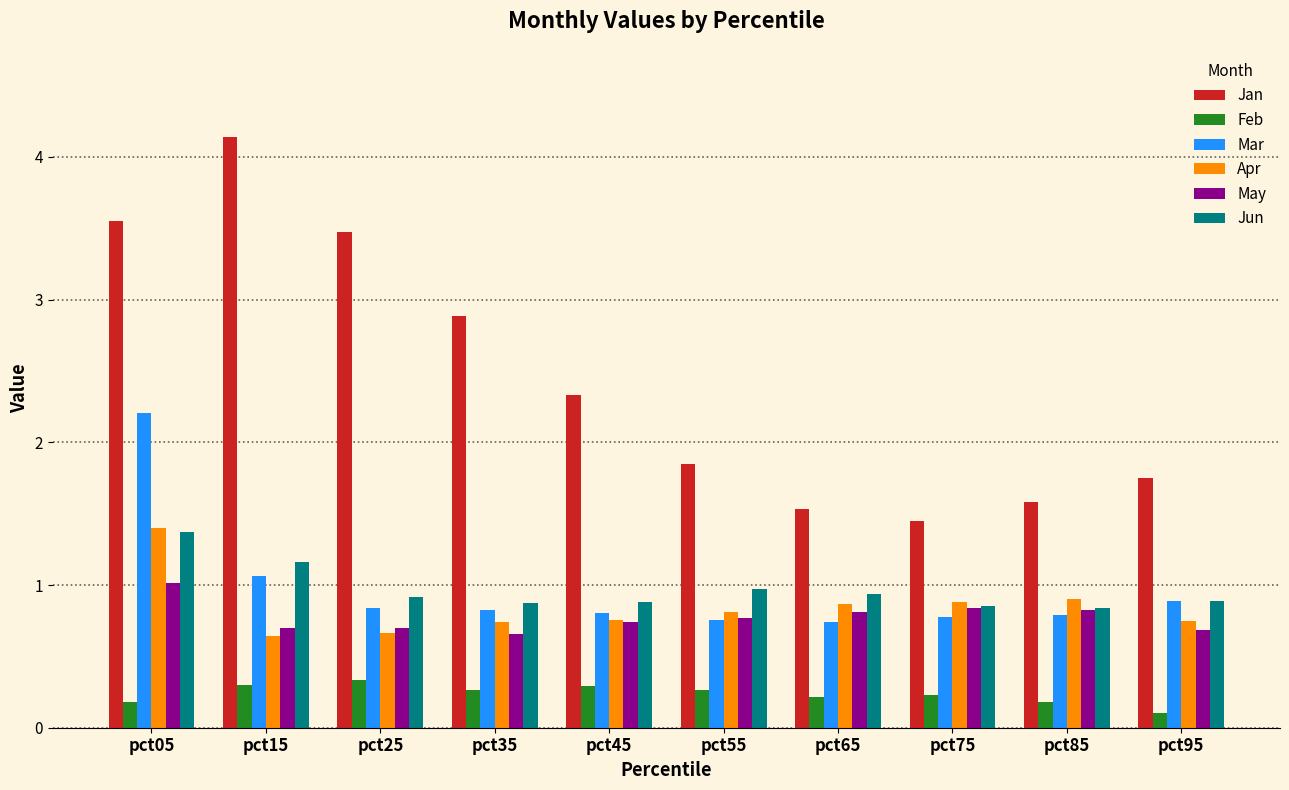

How many groups of bars are there?

10